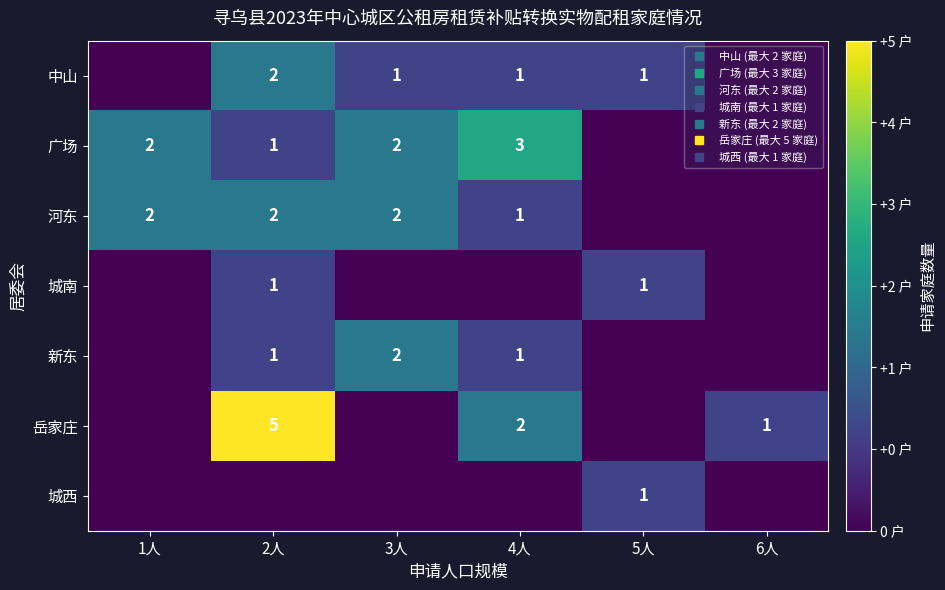

At which category does the chart reach its peak across all series?

2人